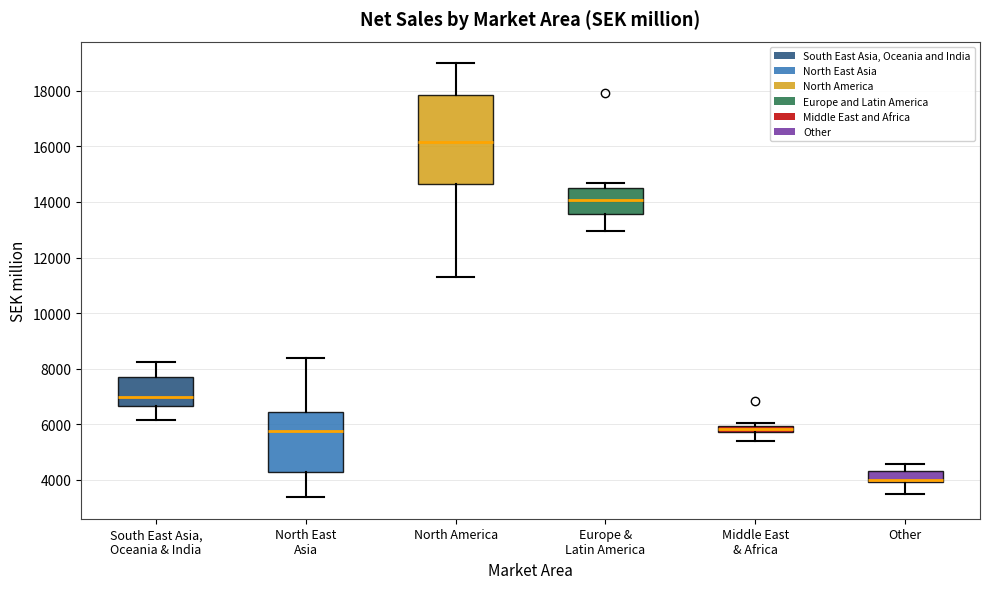

Which box's median line is the lowest?

Other